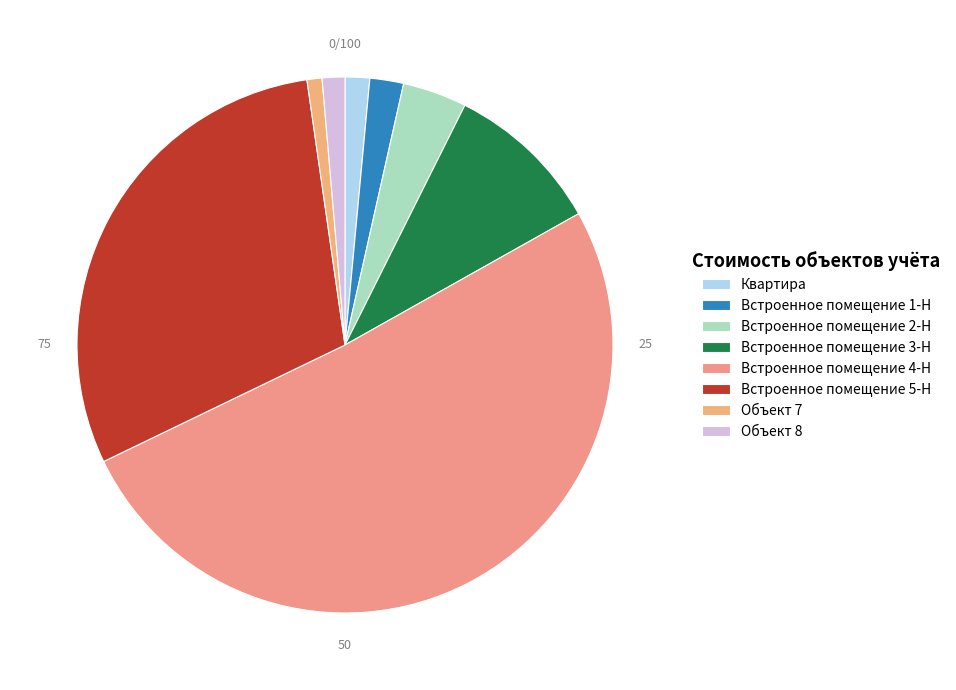

Which slice is the largest?

Встроенное помещение 4-Н